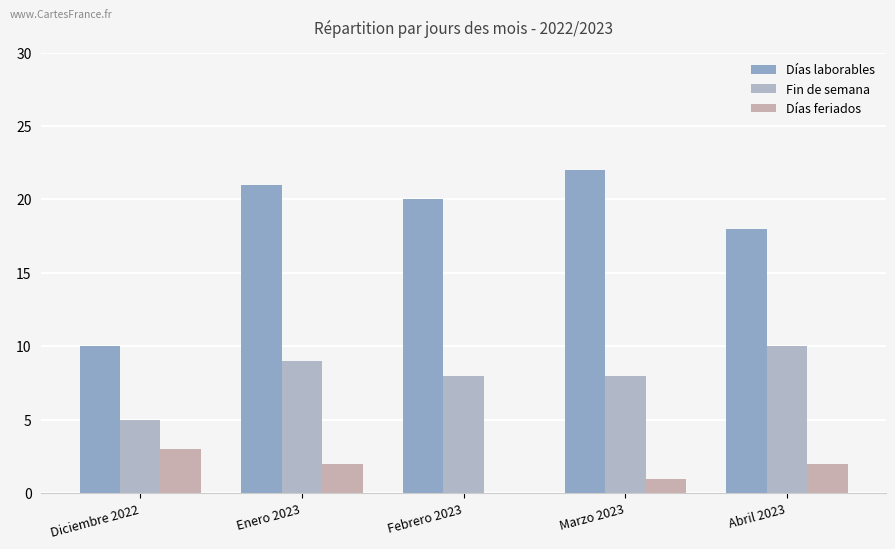

Are the bars horizontal?

No